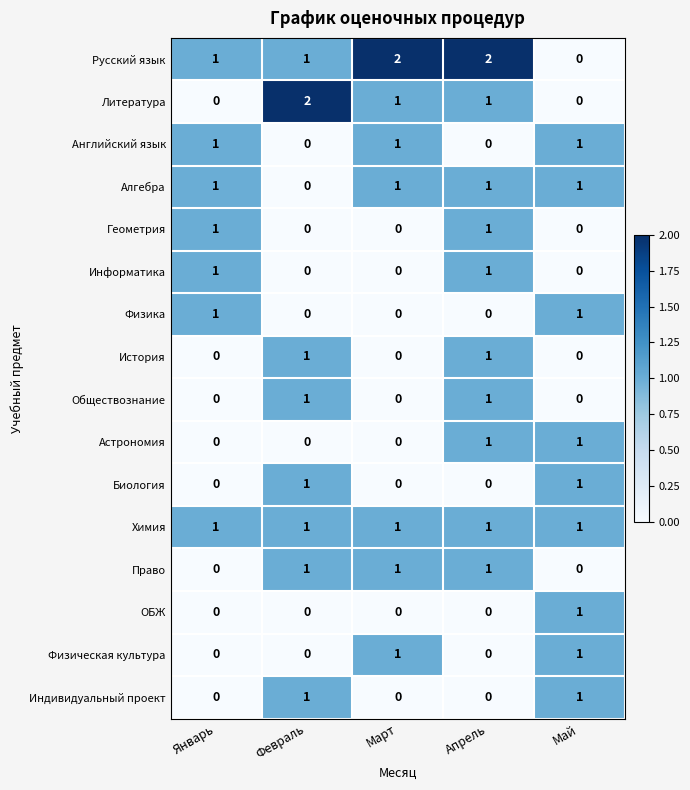

Between Февраль and Май, which series saw the biggest shift?

Литература